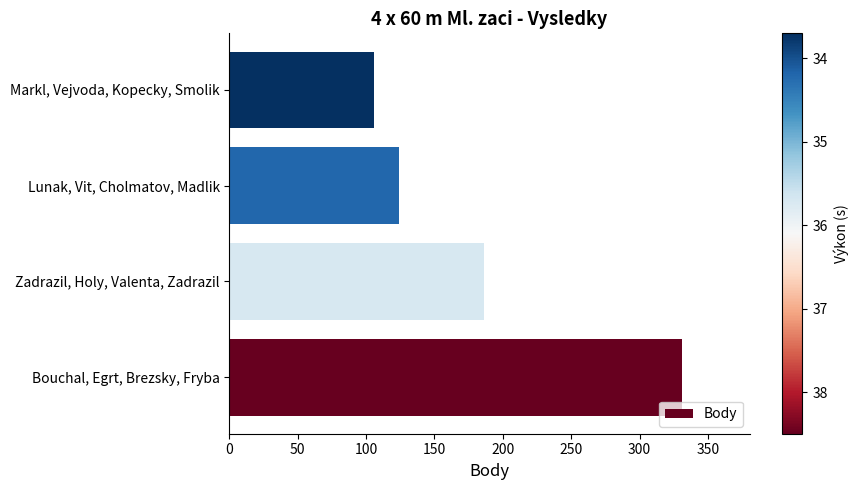

What is the difference between the maximum and second lowest values?

207